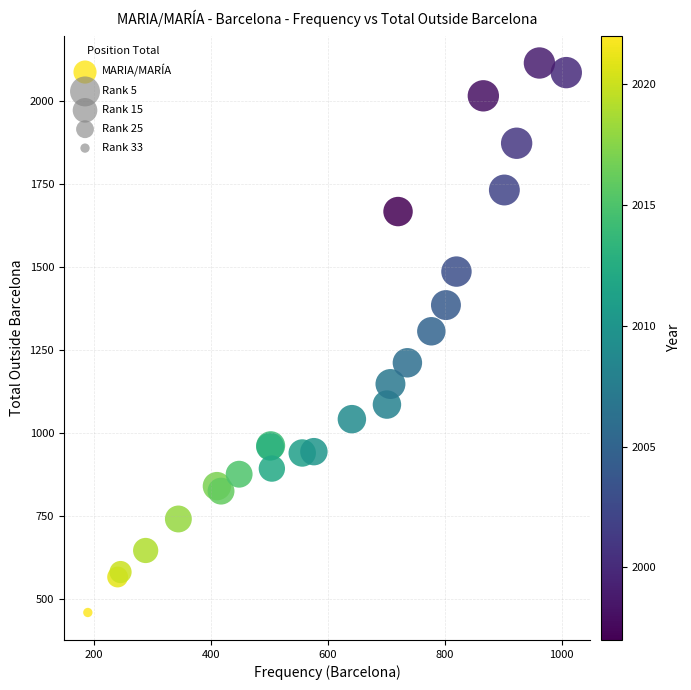

What Y value in the scatter plot is closest to 1287?

1307